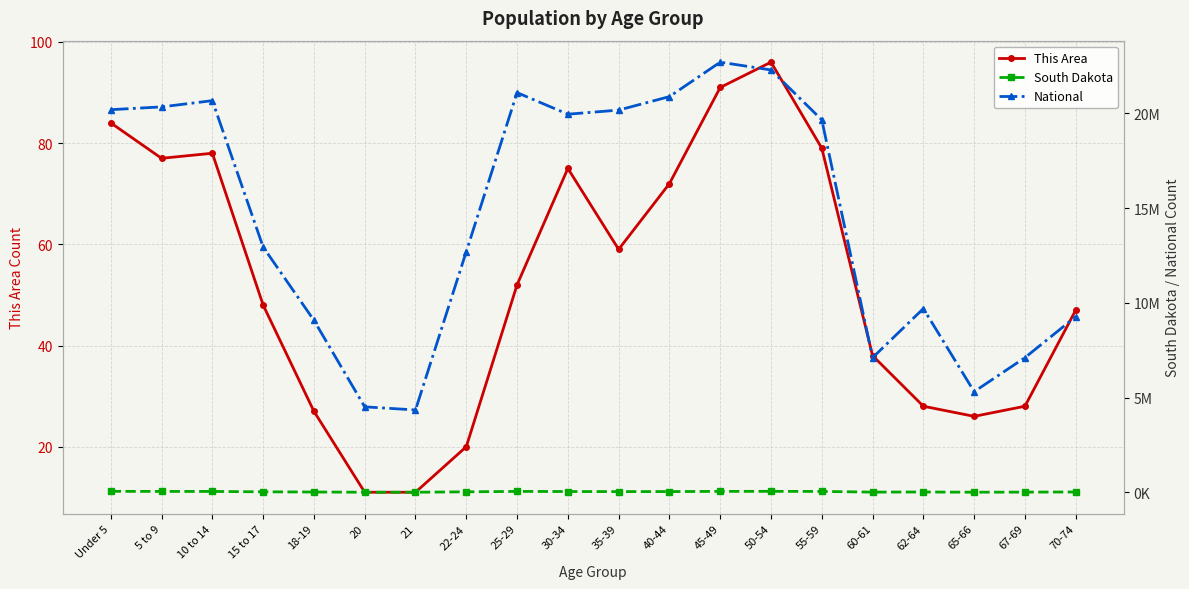

How many values in the National series exceed 19664805?

9